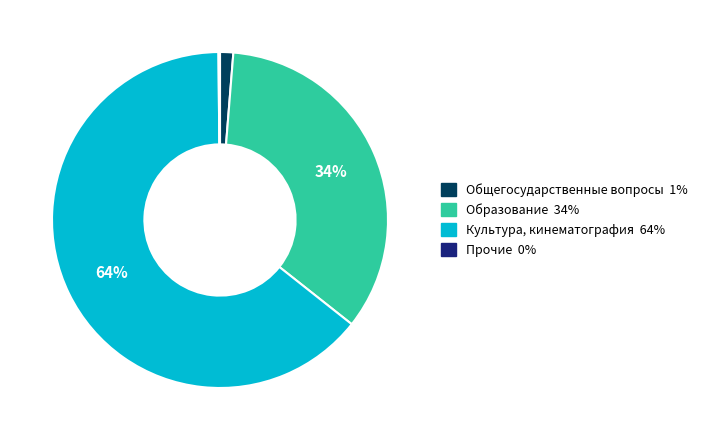

Is there any slice that represents more than half of the pie?

Yes